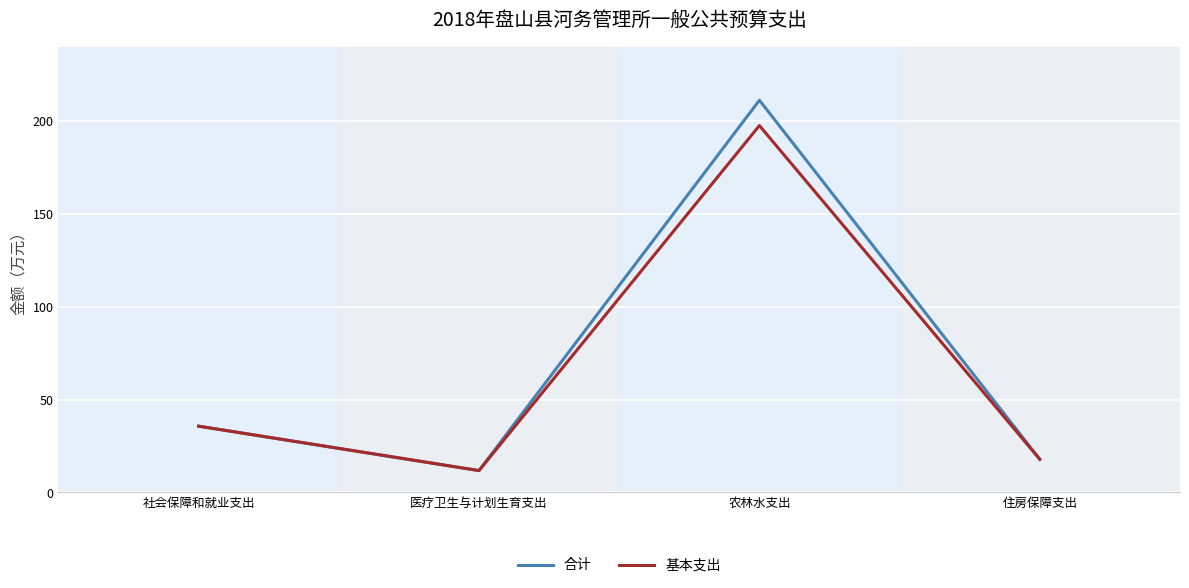

What is the difference between the second highest and minimum values in the 基本支出 series?

23.9